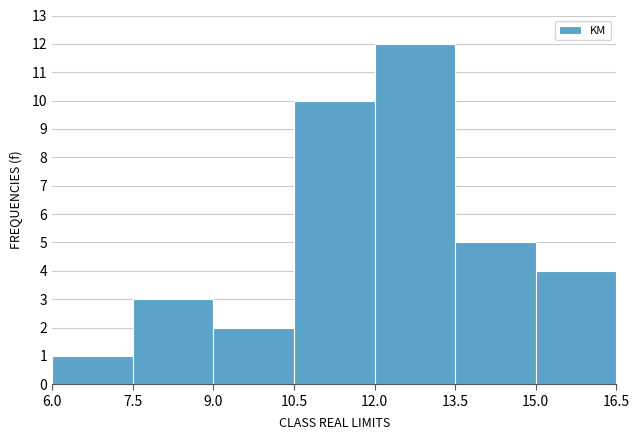

Reading left to right, list every bar in this chart as the range it spans on the x-axis followed by its height. The values are not printed on the chart, so give them approximately, as read against the axis.

6.0 to 7.5: 1
7.5 to 9.0: 3
9.0 to 10.5: 2
10.5 to 12.0: 10
12.0 to 13.5: 12
13.5 to 15.0: 5
15.0 to 16.5: 4